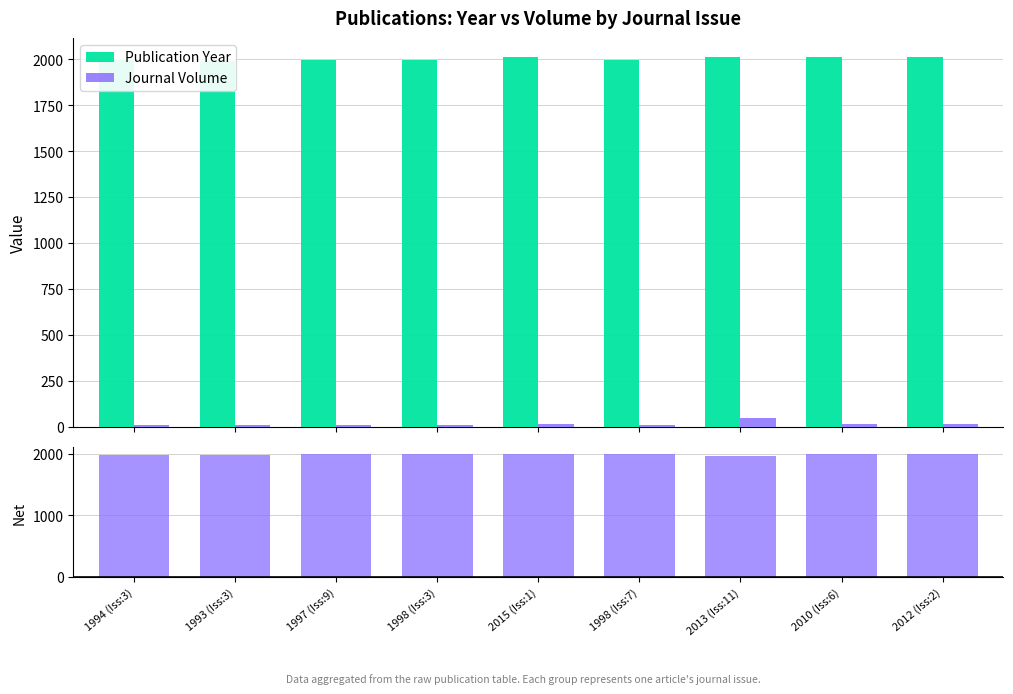

What is the difference between the maximum and minimum values in the Journal Volume series?

41